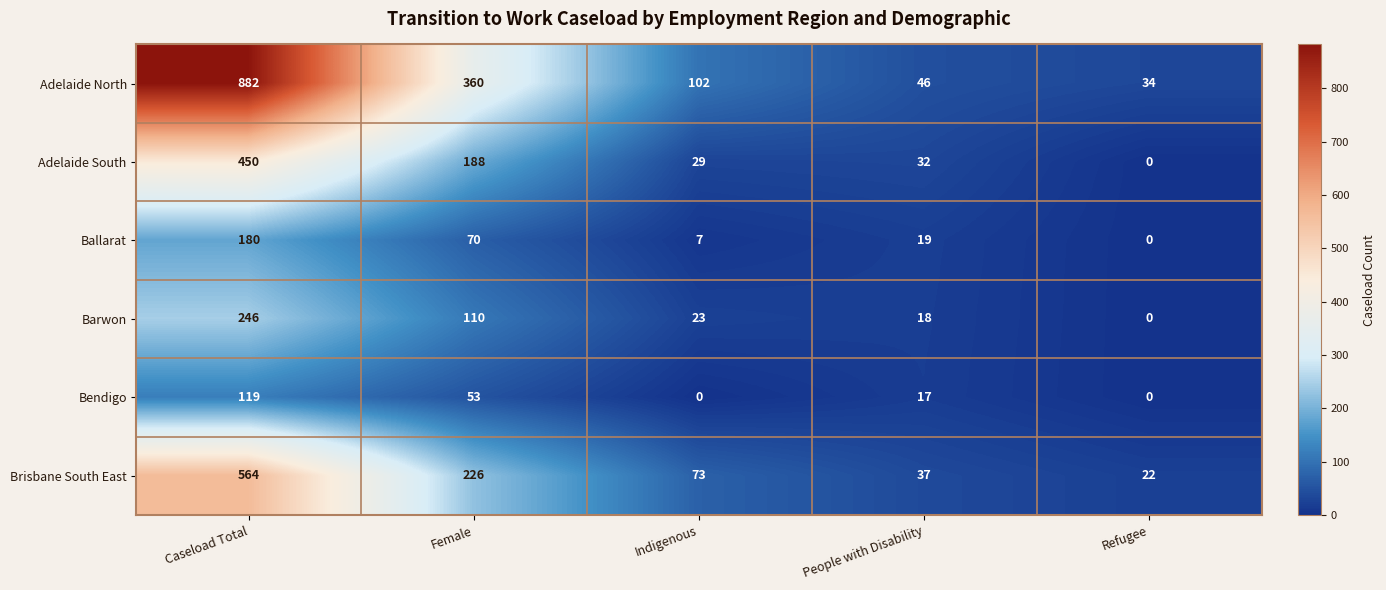

What is the maximum value shown in the chart?

882